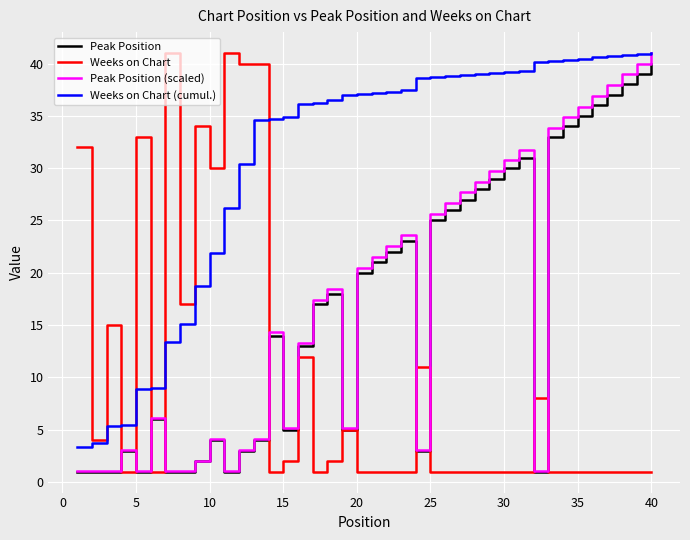

Which series has the largest total across all categories?

Weeks on Chart (cumul.)